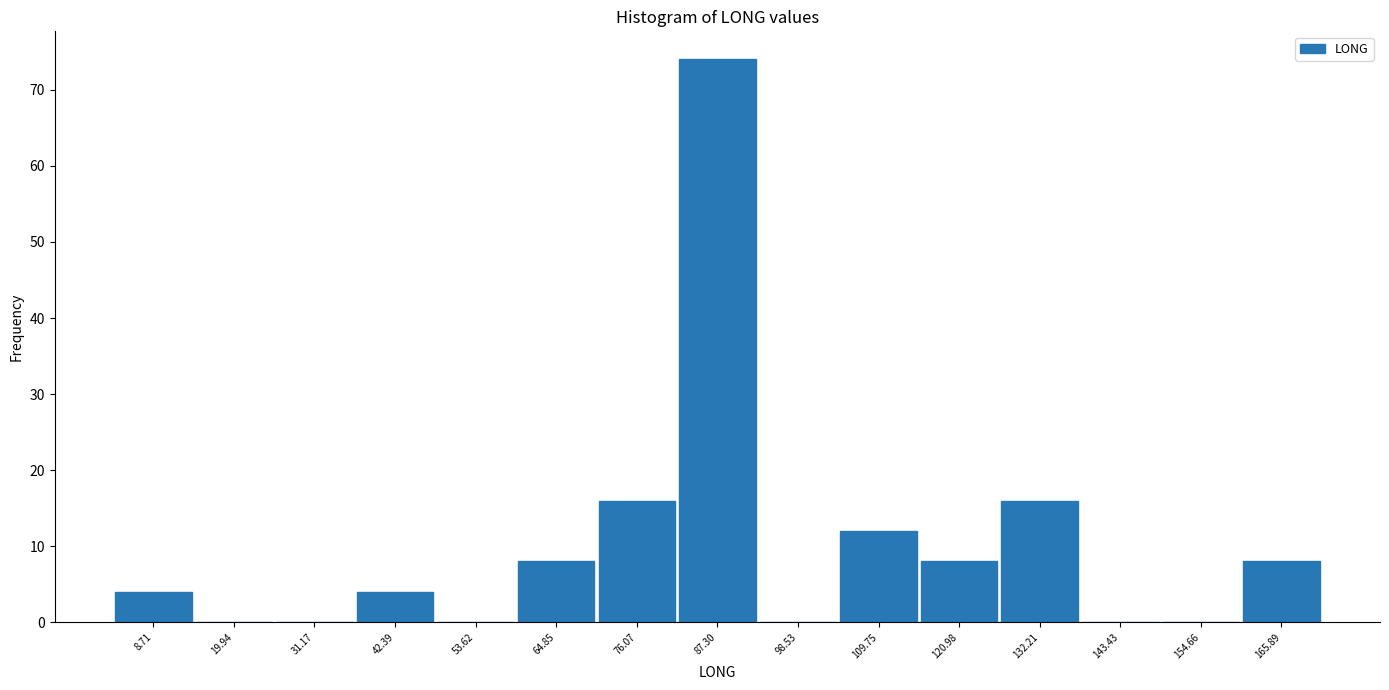

How tall is the bar that spans 70 to 82 on the x-axis? Neither the bar edges nor the heights are printed on the chart, so give them approximately, as read against the axes.

16